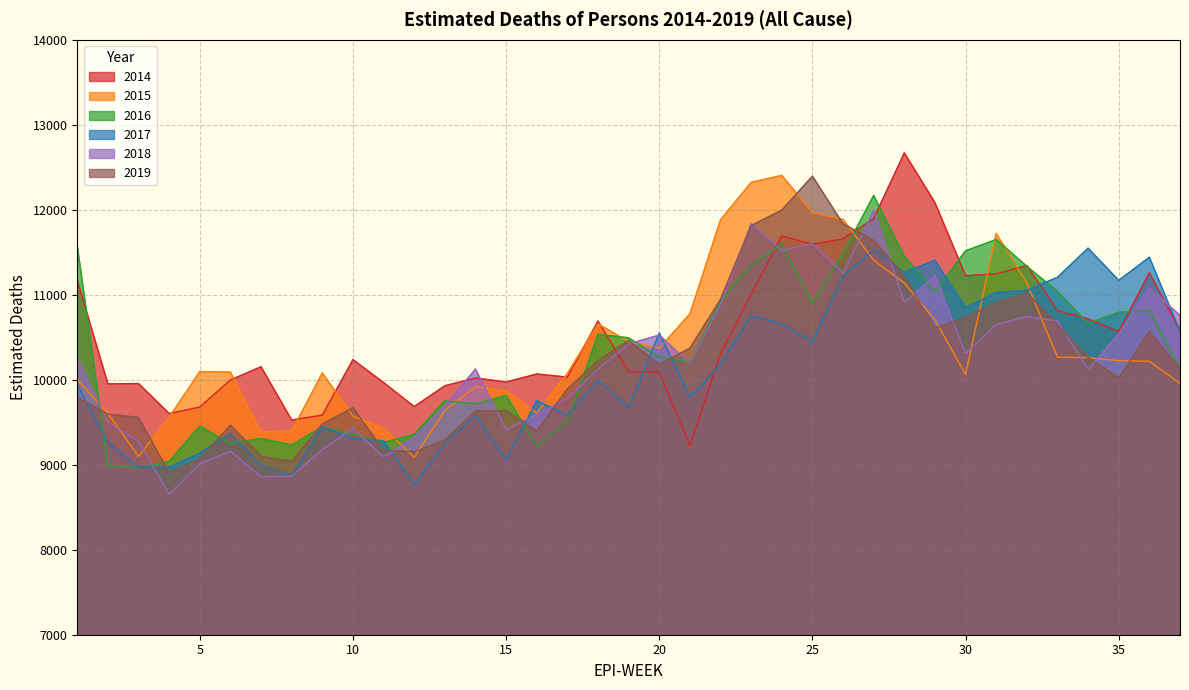

What is the spread (max minus min) of values at 17?

567.6